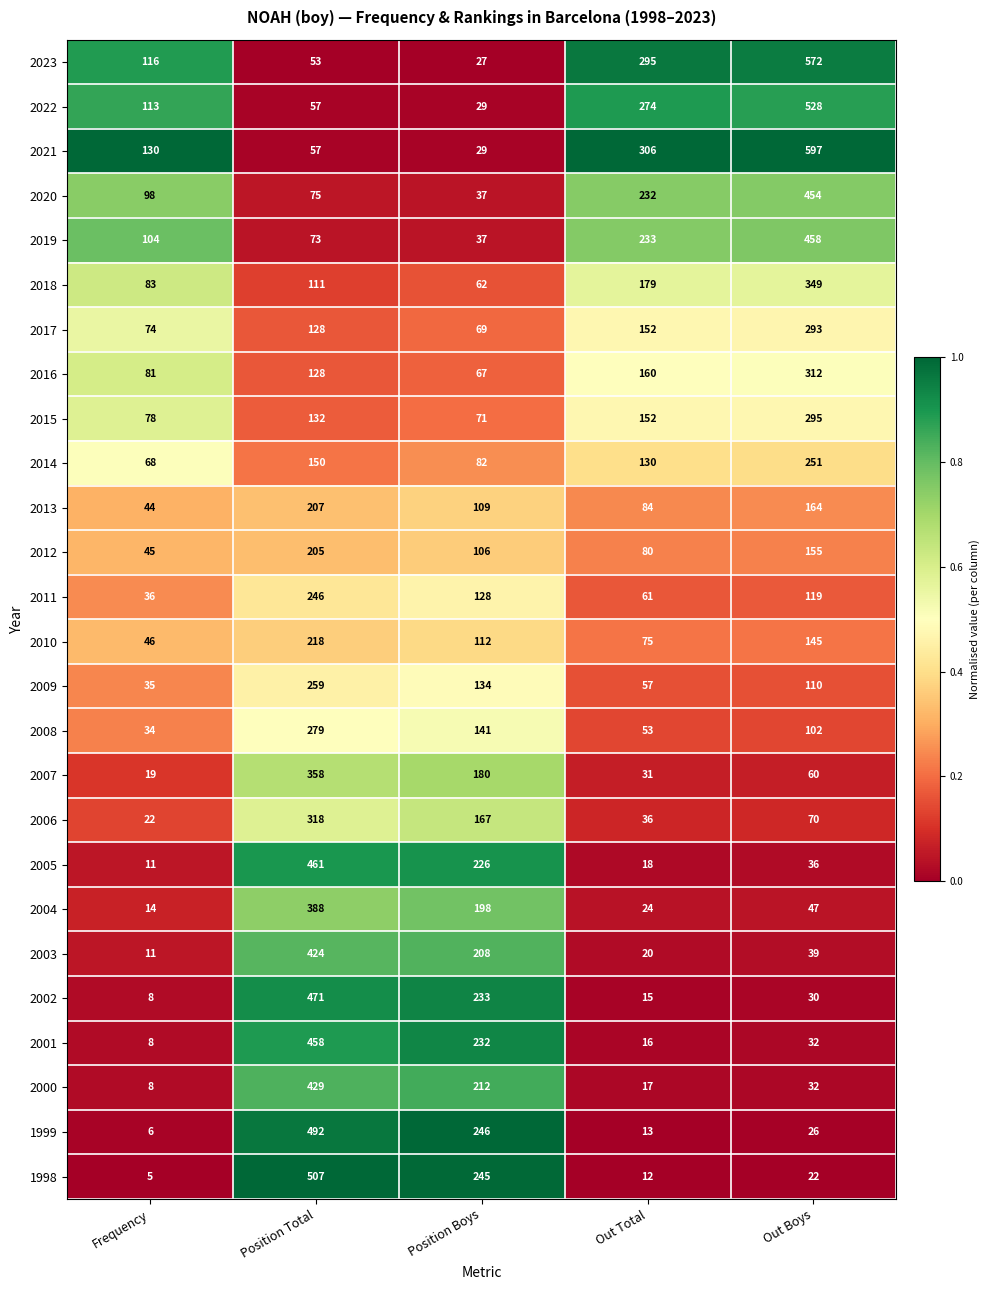

Which series changed the most between Out Total and Out Boys?

2021